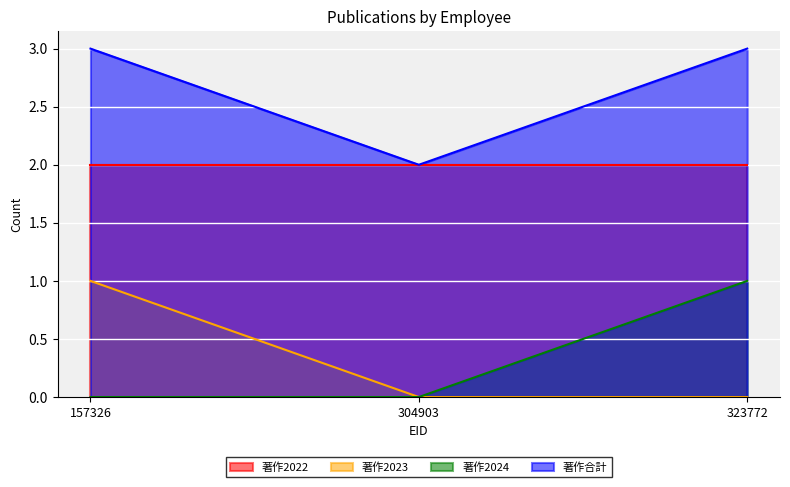

How many lines are shown in the chart?

4